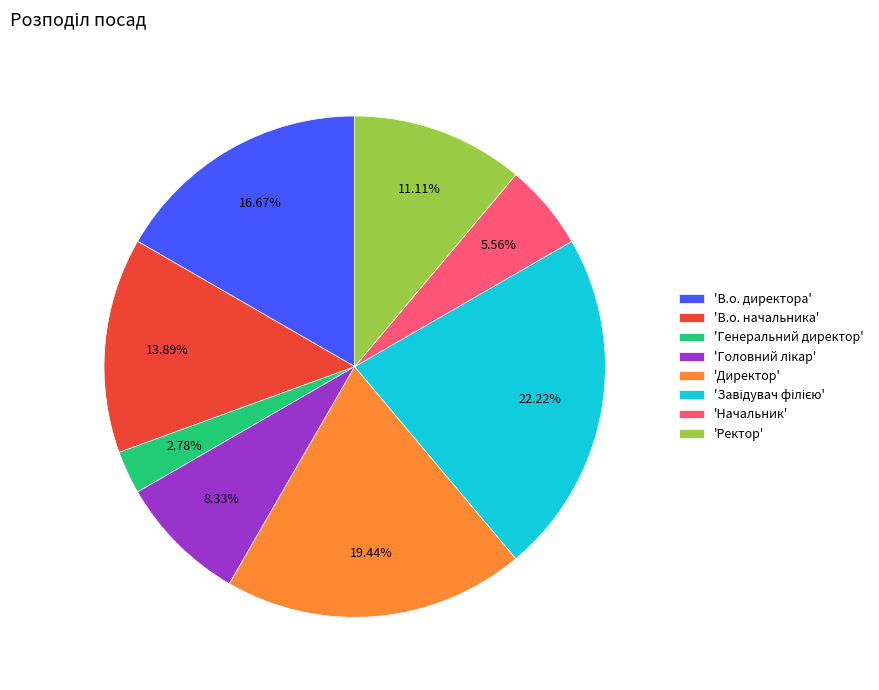

Is there any slice that represents more than half of the pie?

No